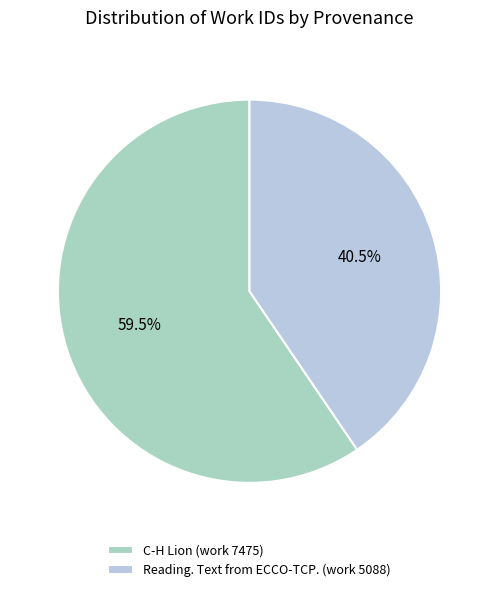

Is the sum of Reading. Text from ECCO-TCP. (work 5088) and C-H Lion (work 7475) greater than half?

Yes